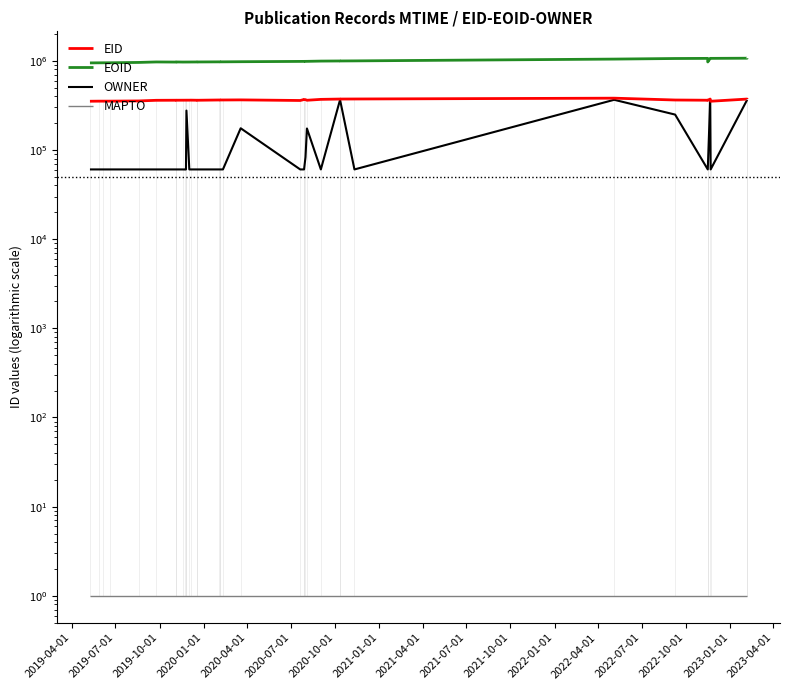

Which category has the lowest value in the EID series?

2019-04-01